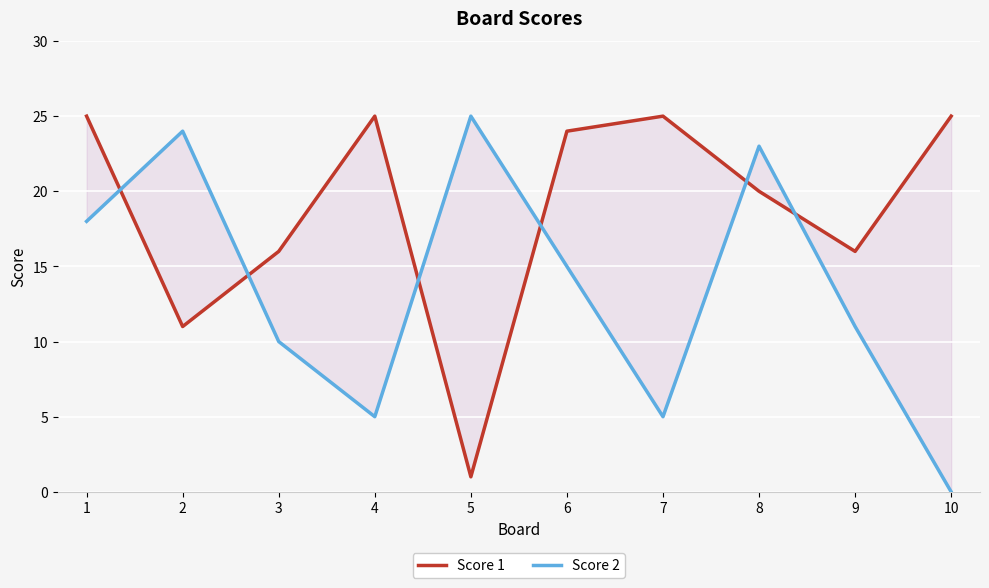

What is the value of the Score 2 point at the 7th from the left?

5